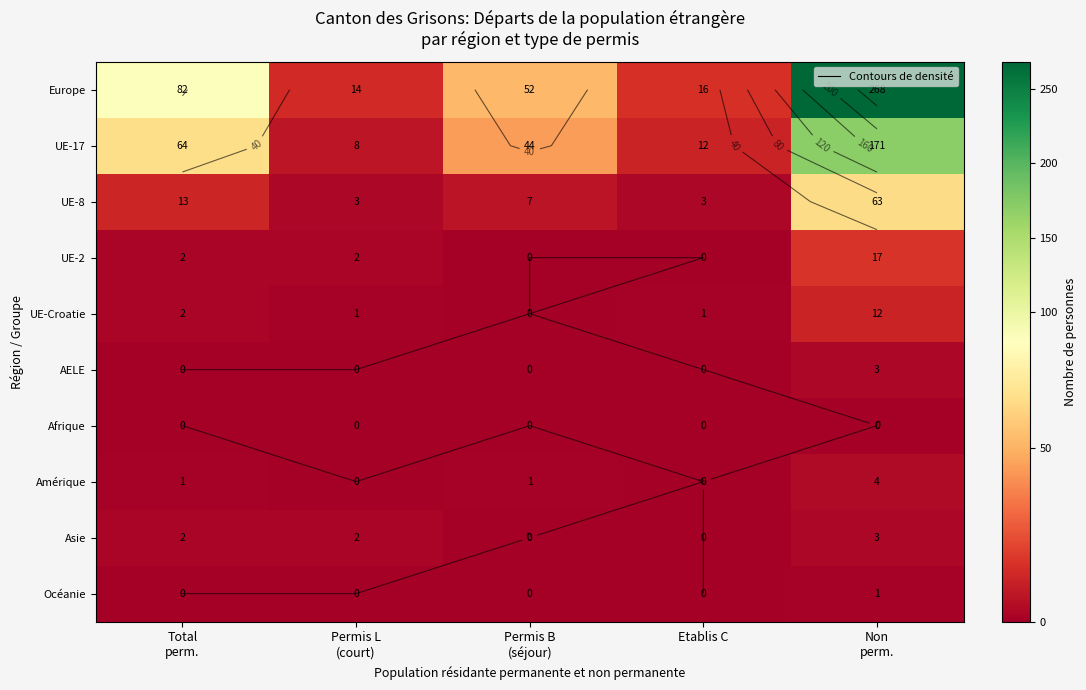

At Etablis C, list the series in order from largest to smallest.

Europe, UE-17, UE-8, UE-Croatie, UE-2, AELE, Afrique, Amérique, Asie, Océanie